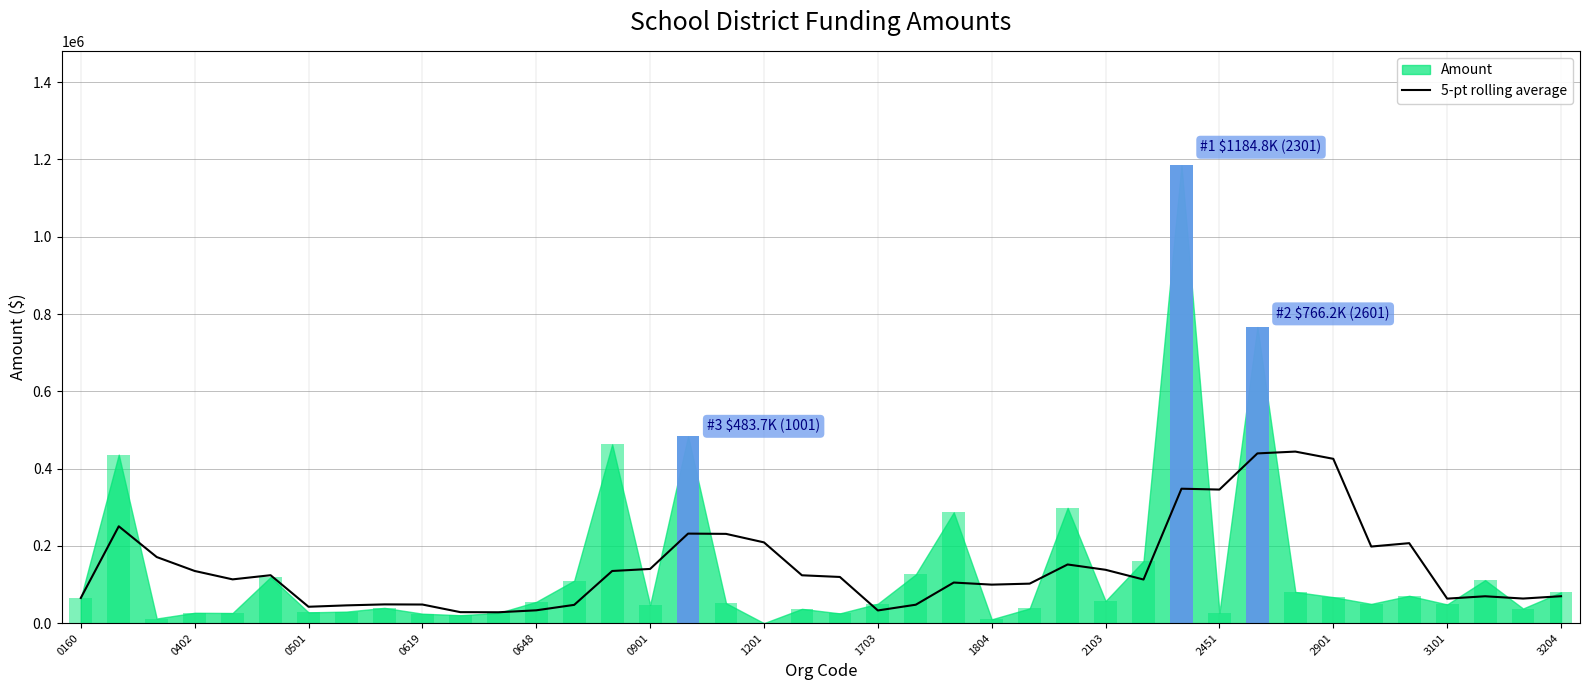

Is it true that the value at 38 is 83435.3?

False